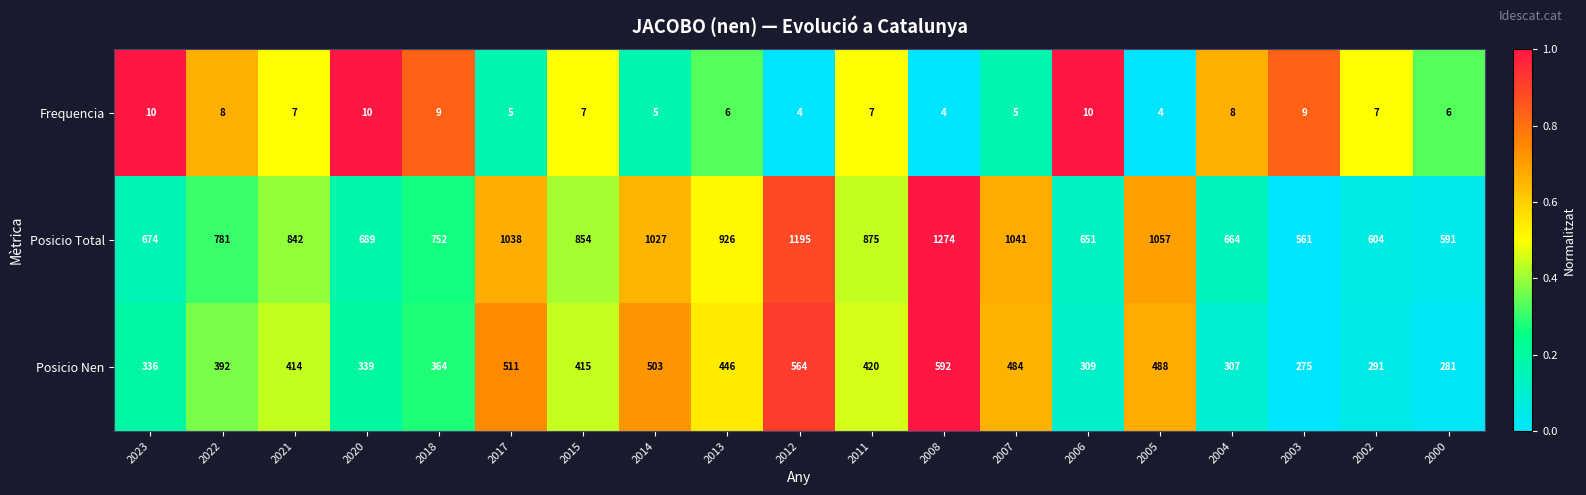

List the series in order of their overall mean, highest first.

Posicio Total, Posicio Nen, Frequencia